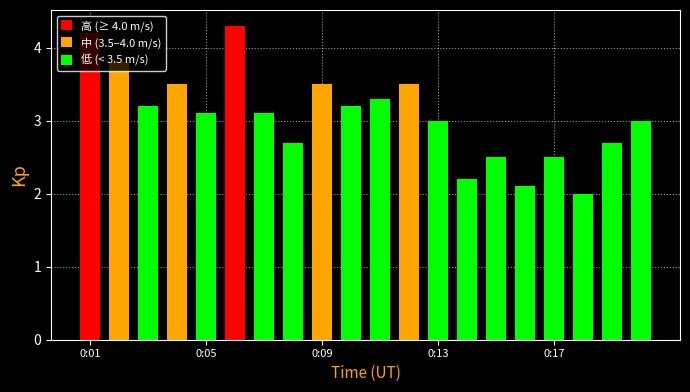

At which category does the chart reach its peak across all series?

0:06